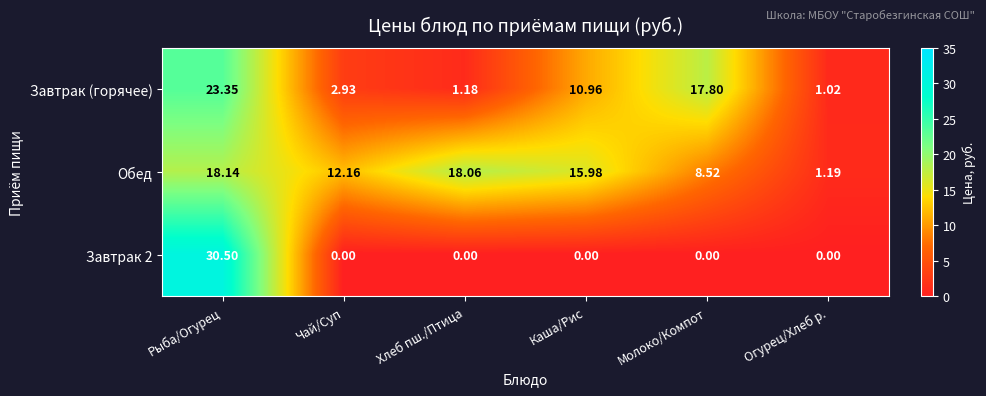

Is the value of Завтрак 2 at Каша/Рис greater than the value of Завтрак (горячее) at Каша/Рис?

No